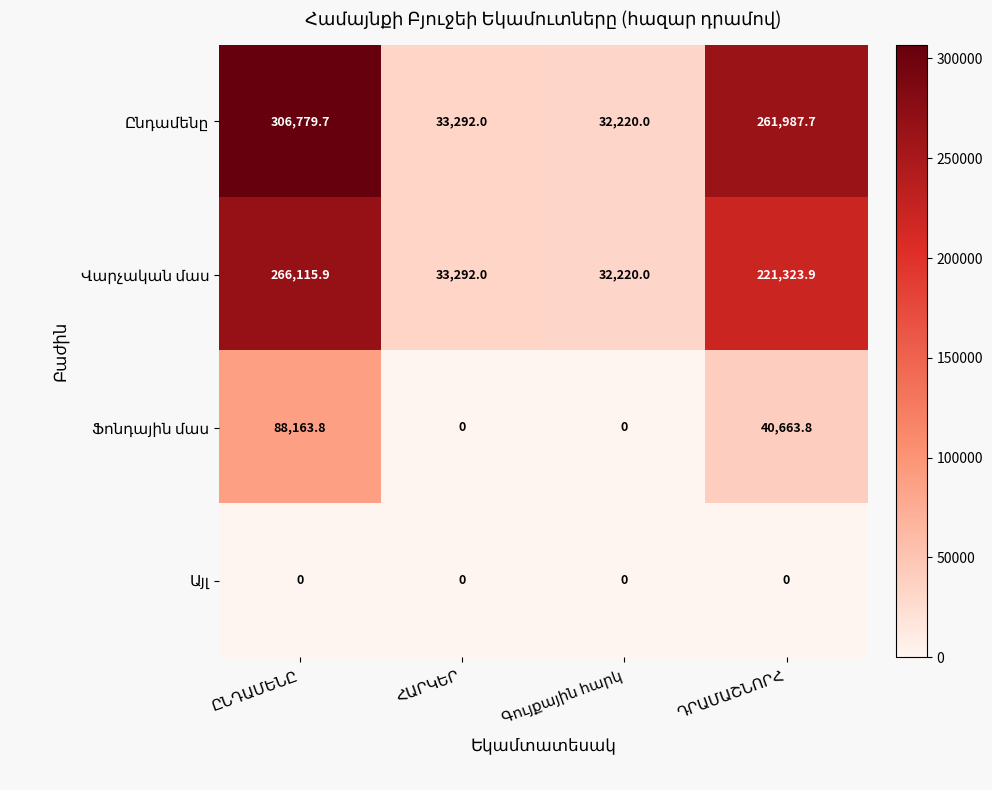

What is the maximum value shown in the chart?

306779.7